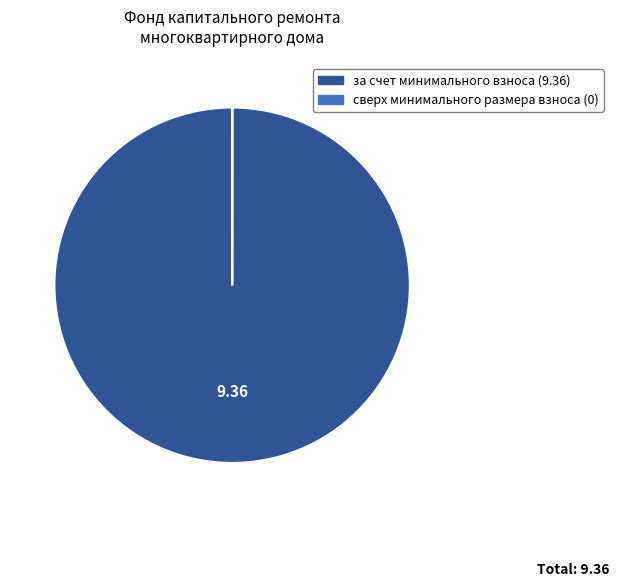

Does за счет минимального взноса represent more than half of the total?

Yes